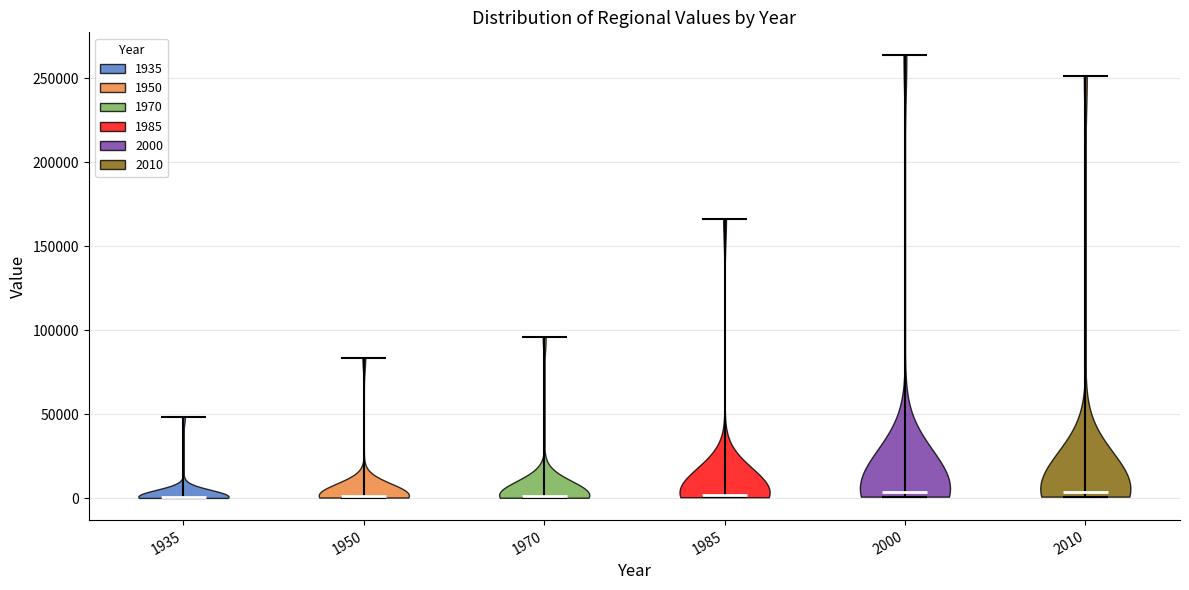

Reading left to right, read every violin against the y-axis: where its median line is, and the lowest and highest points it reaches. The values are not printed on the chart, so give them approximately, as read against the axis.

1935: median line 0, lowest point 0, highest point 50000
1950: median line 0, lowest point 0, highest point 85000
1970: median line 0, lowest point 0, highest point 95000
1985: median line 0, lowest point 0, highest point 165000
2000: median line 5000, lowest point 0, highest point 265000
2010: median line 5000, lowest point 0, highest point 250000